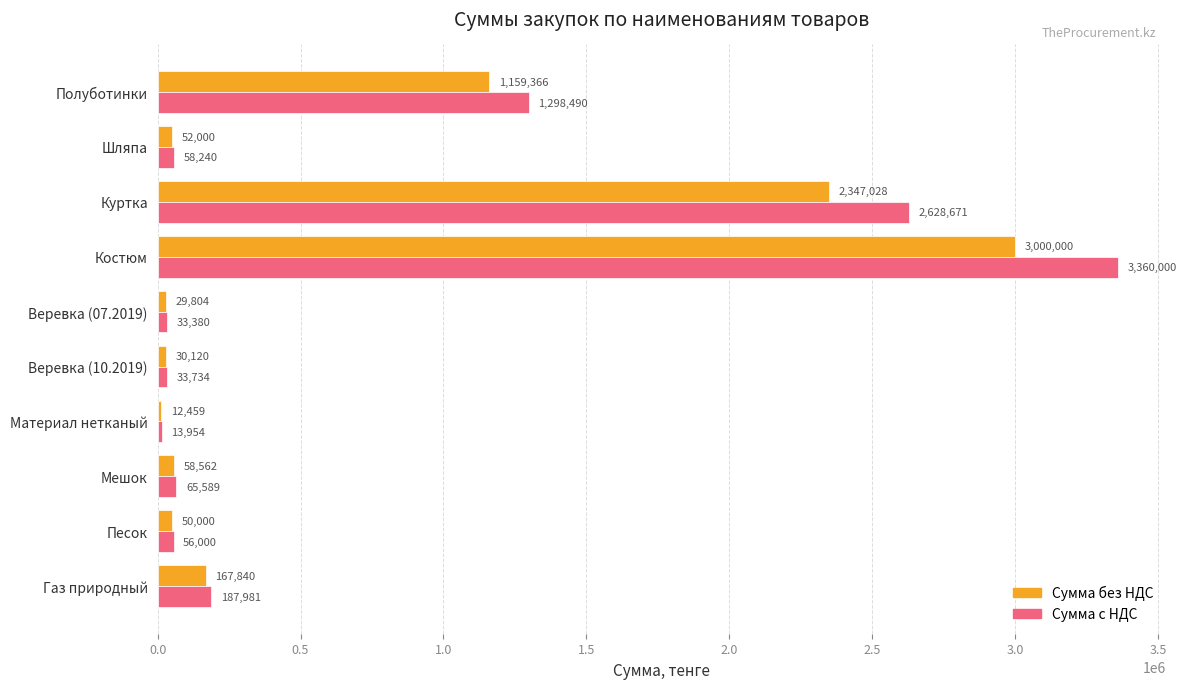

Rank the series by their maximum value, from lowest to highest.

Сумма без НДС, Сумма с НДС